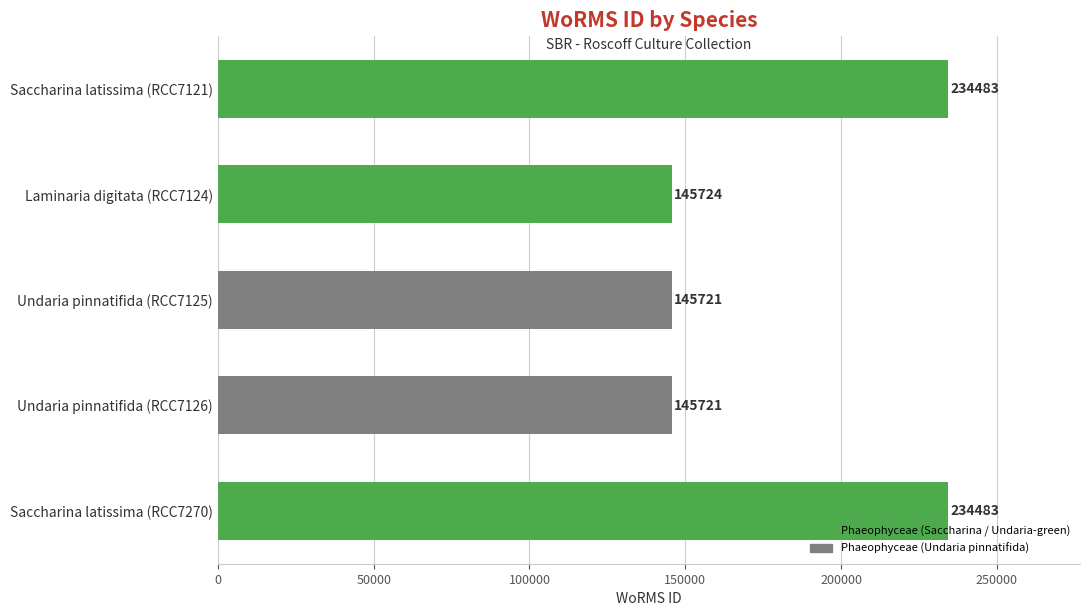

The value at Laminaria digitata (RCC7124) is 243101. True or false?

False